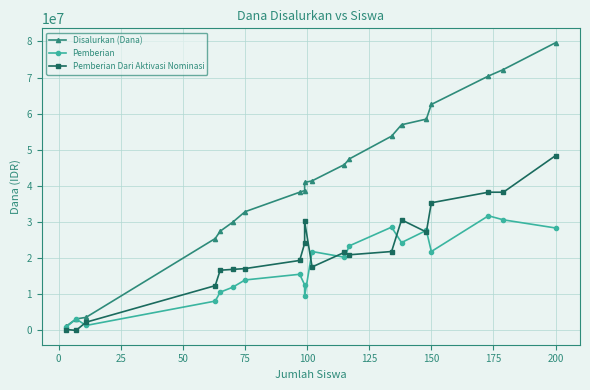

True or false: Pemberian and Pemberian Dari Aktivasi Nominasi cross at least once.

True